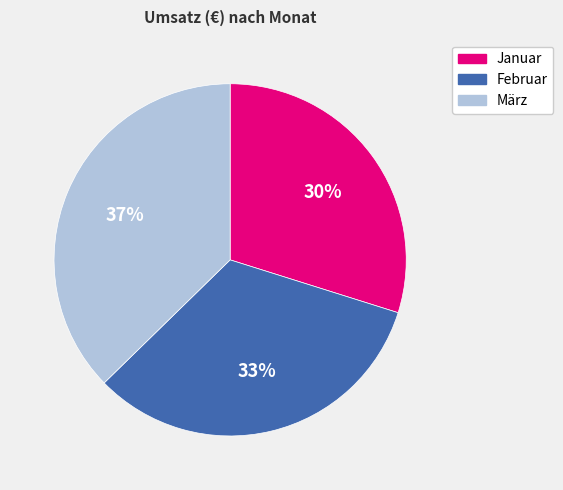

Which slice is the largest?

März